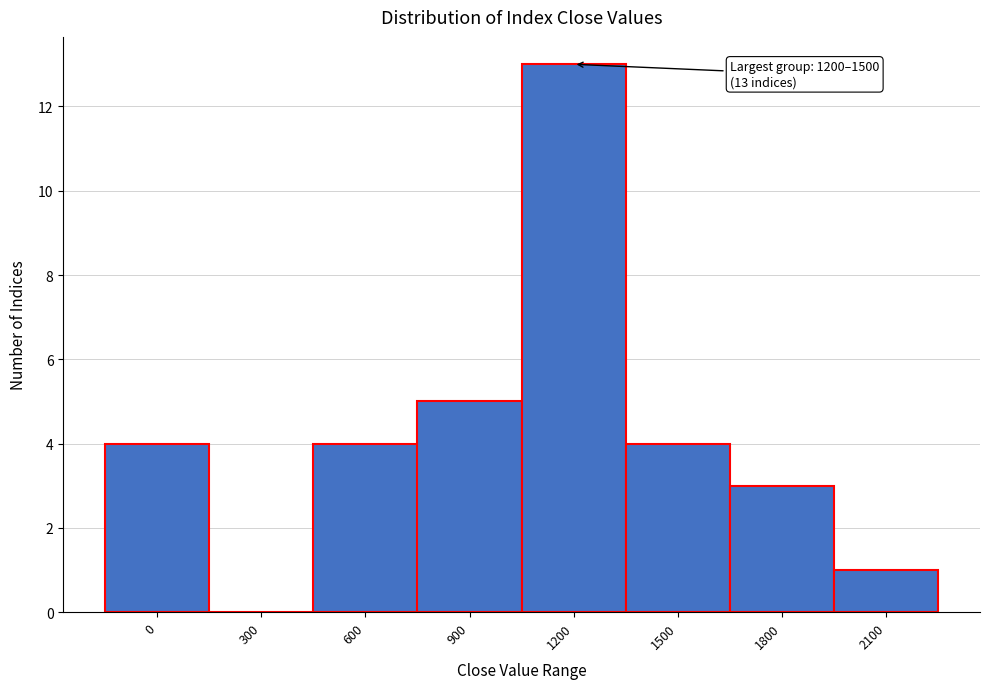

Reading left to right, what are all the values shown in this chart?

0=4	300=0	600=4	900=5	1200=13	1500=4	1800=3	2100=1